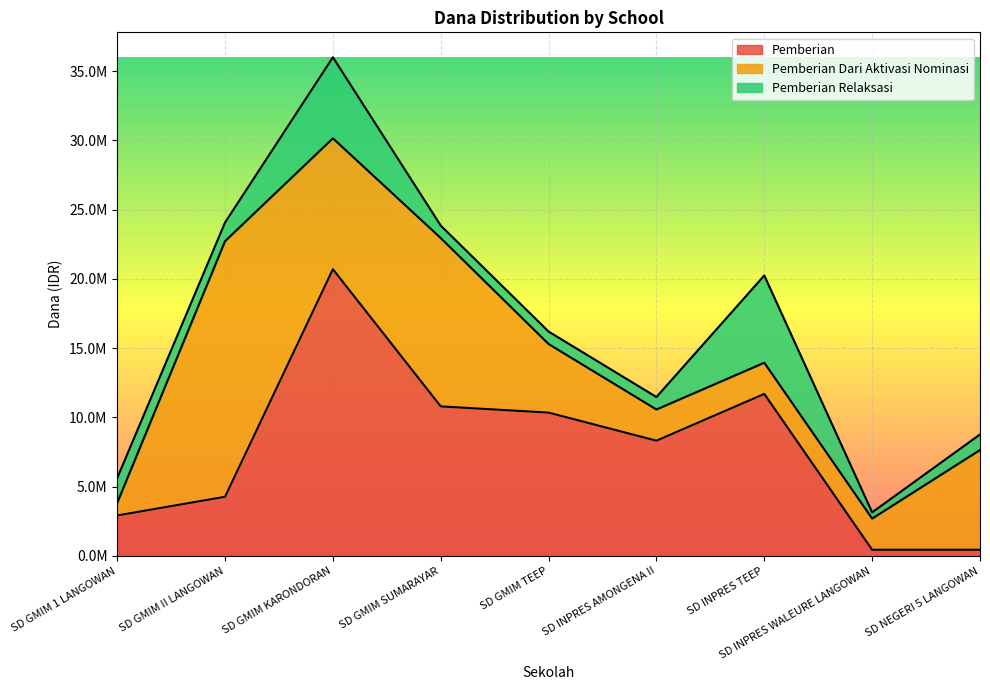

Which series has the largest total across all categories?

Pemberian